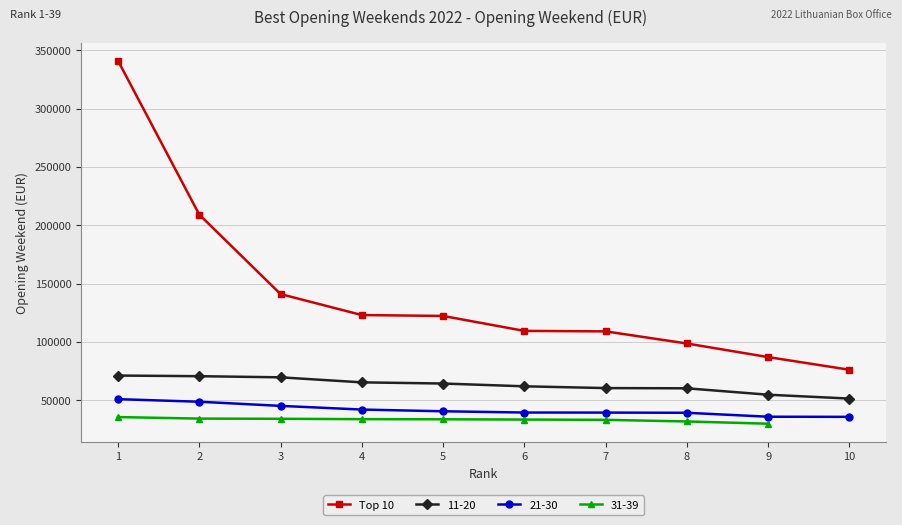

How many data points are above 122263?

5